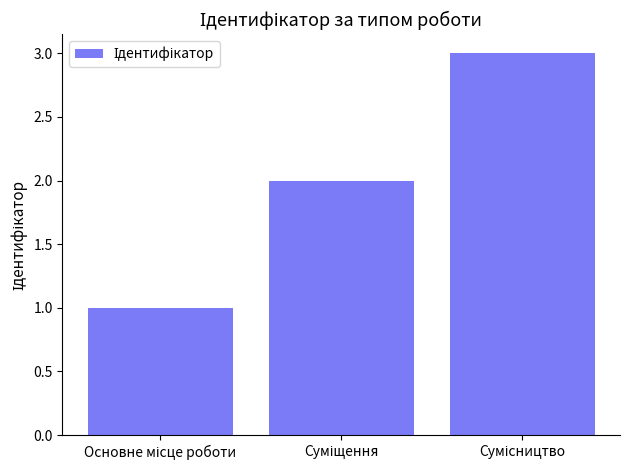

Reading left to right, transcribe all the data shown in this chart.

1	2	3